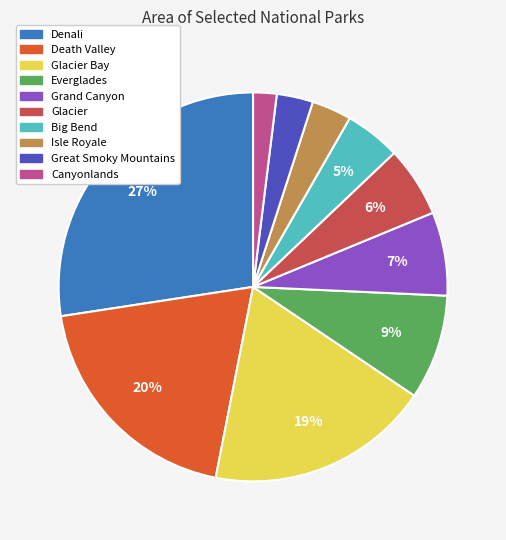

Does Everglades represent more than half of the total?

No